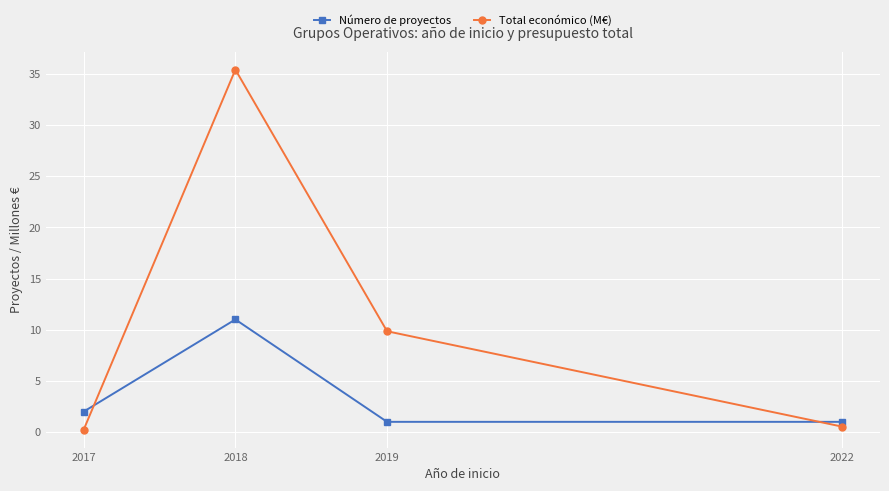

True or false: Número de proyectos has a value of 14.8 at 2018.

False